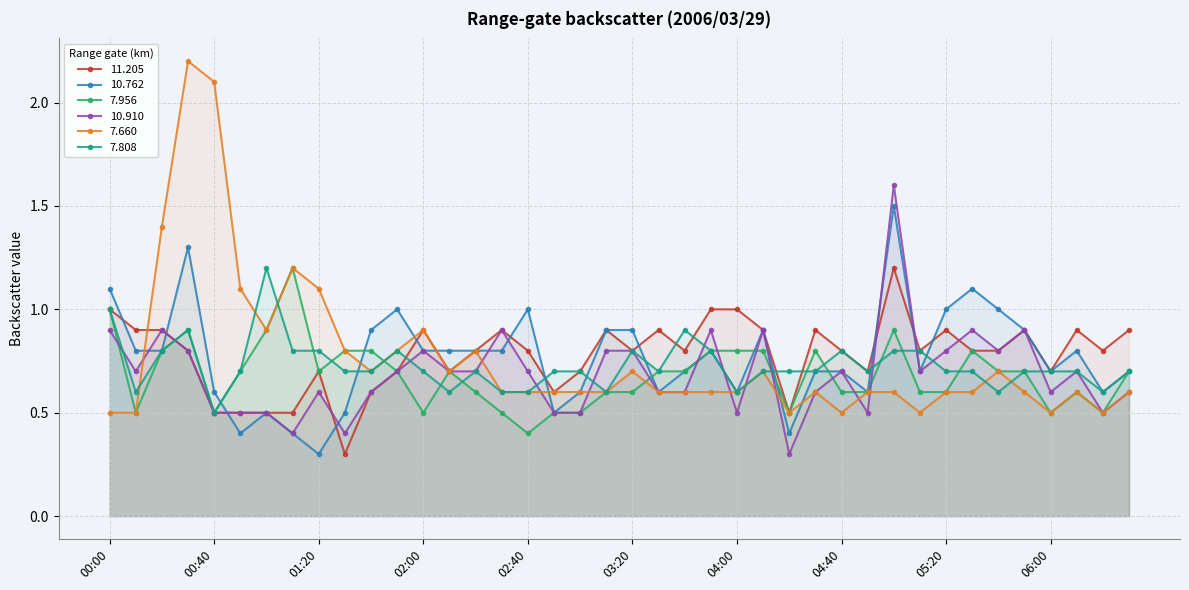

Rank the series at 02:00 from highest to lowest value.

 11.205,   7.660,  10.762,  10.910,   7.808,   7.956